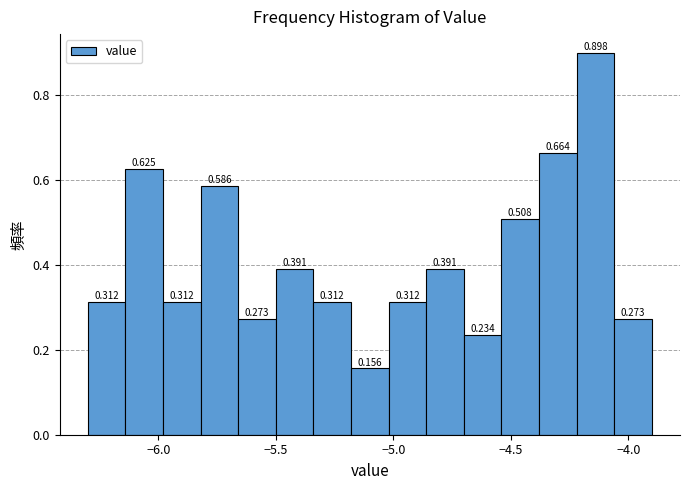

Around what value on the x-axis is the tallest bar? Give the approximate position of its centre, as read against the axis.

-4.15